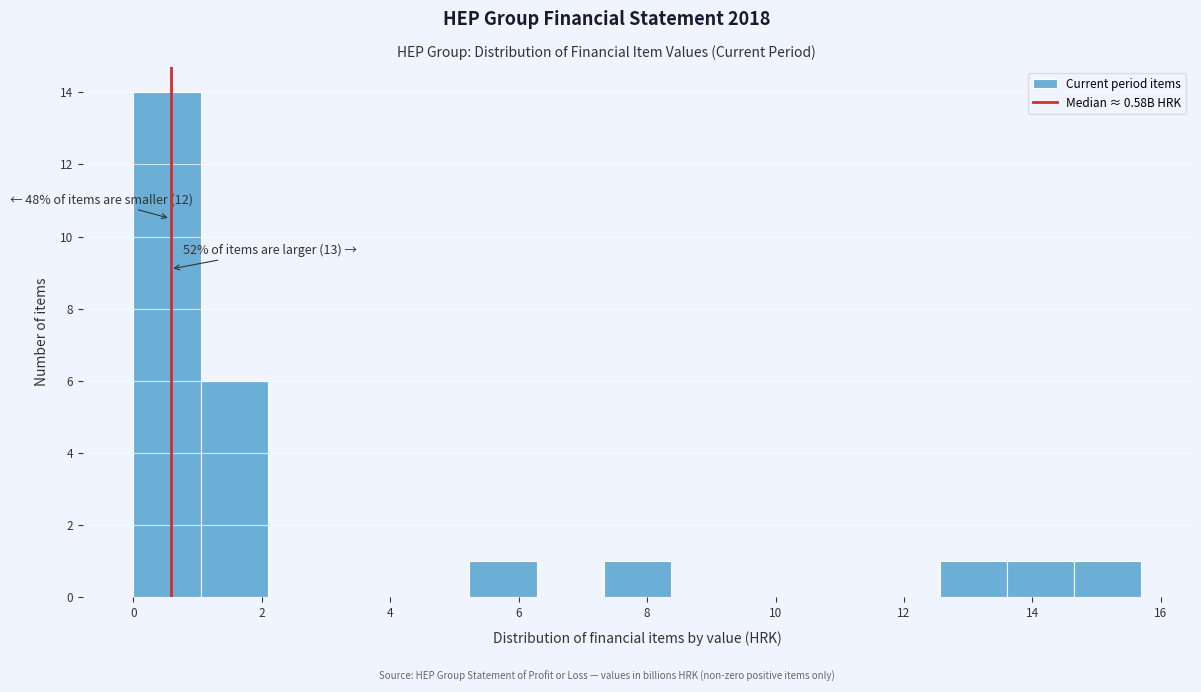

Which range on the x-axis has the tallest bar?

0.0 to 1.0